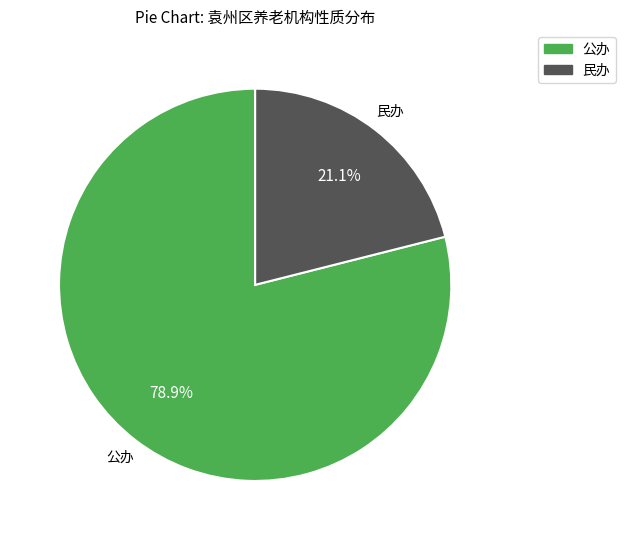

Between 公办 and 民办, which is larger?

公办